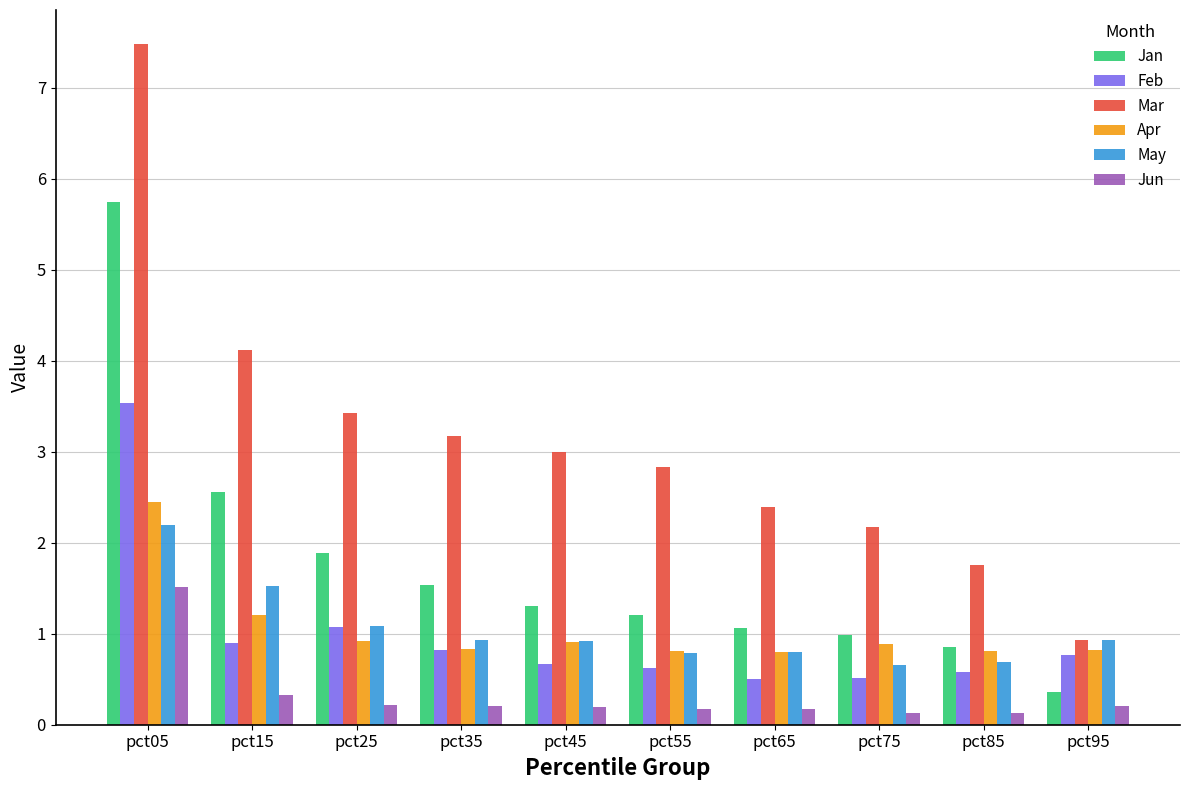

Reading right to left, list all the values displayed in this chart.

Jan: 0.4	0.9	1.0	1.1	1.2	1.3	1.5	1.9	2.6	5.7
Feb: 0.8	0.6	0.5	0.5	0.6	0.7	0.8	1.1	0.9	3.5
Mar: 0.9	1.8	2.2	2.4	2.8	3.0	3.2	3.4	4.1	7.5
Apr: 0.8	0.8	0.9	0.8	0.8	0.9	0.8	0.9	1.2	2.4
May: 0.9	0.7	0.7	0.8	0.8	0.9	0.9	1.1	1.5	2.2
Jun: 0.2	0.1	0.1	0.2	0.2	0.2	0.2	0.2	0.3	1.5